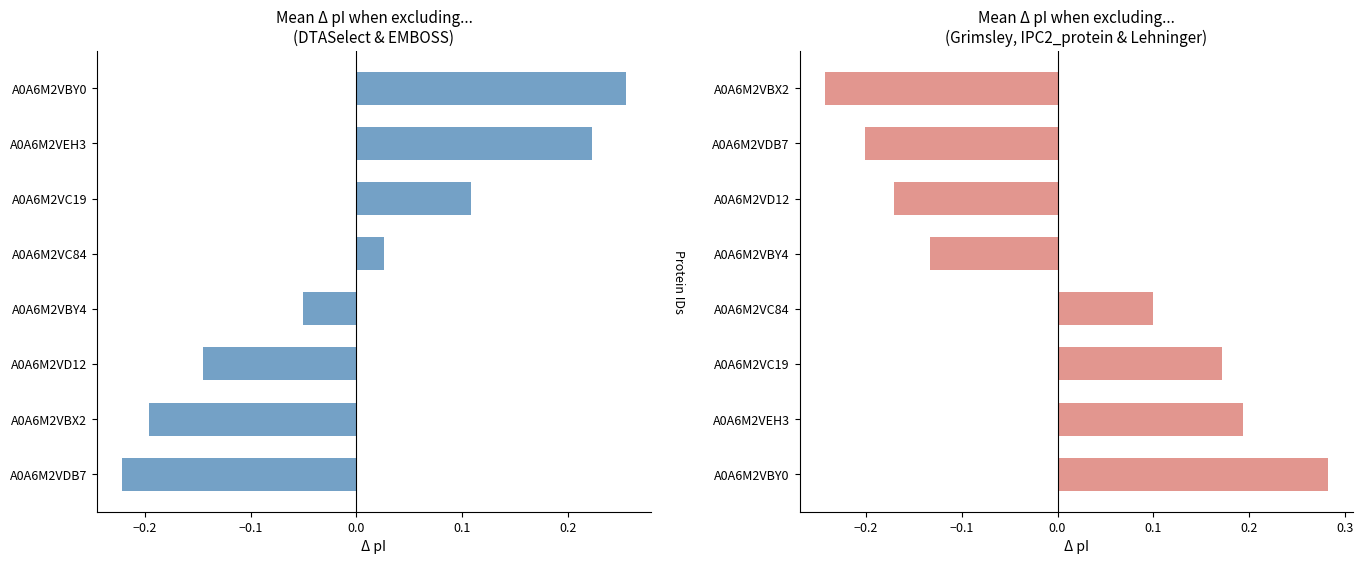

Reading right to left, extract all data points from this chart.

DTASelect & EMBOSS: 0.3	0.2	0.1	0.0	-0.1	-0.1	-0.2	-0.2
Grimsley & IPC2_protein & Lehninger: -0.2	-0.2	-0.2	-0.1	0.1	0.2	0.2	0.3